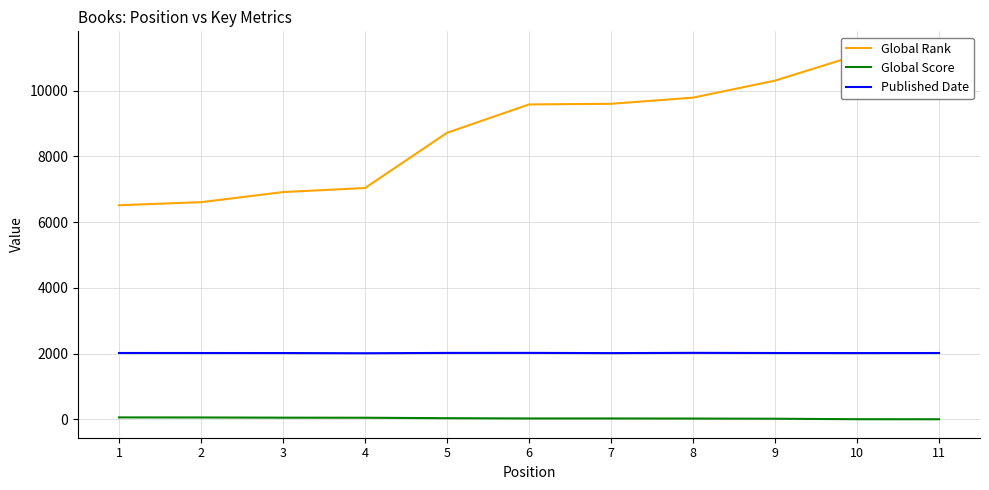

True or false: Published Date has more than 2 points higher than both neighbors.

False